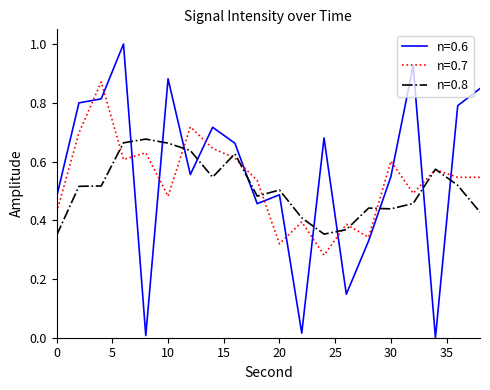

What is the maximum value shown in the chart?

1.0